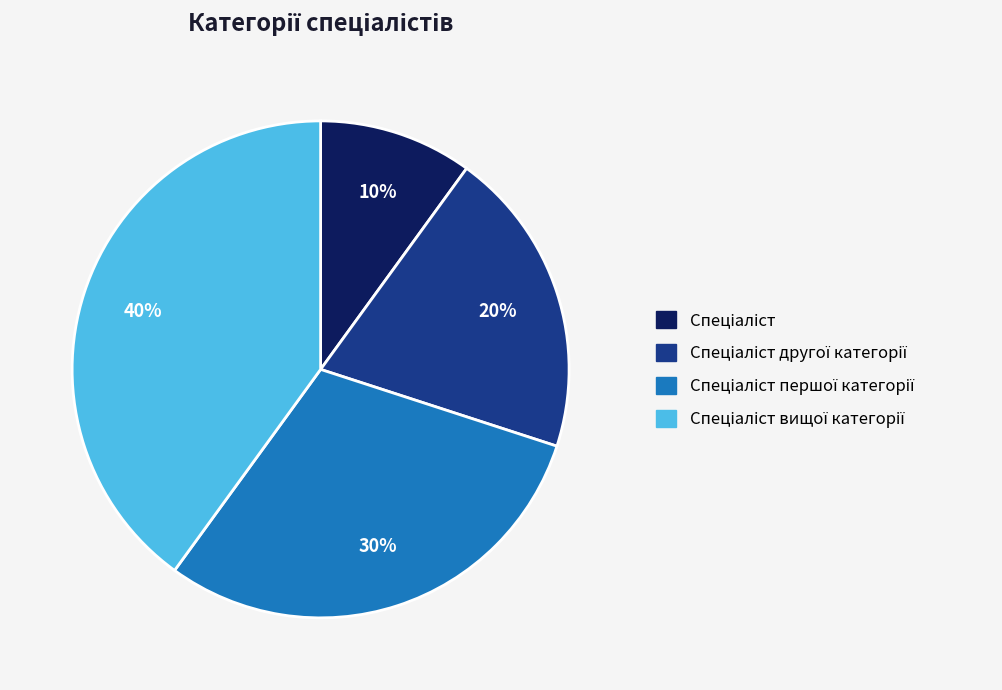

Is there any slice that represents more than half of the pie?

No